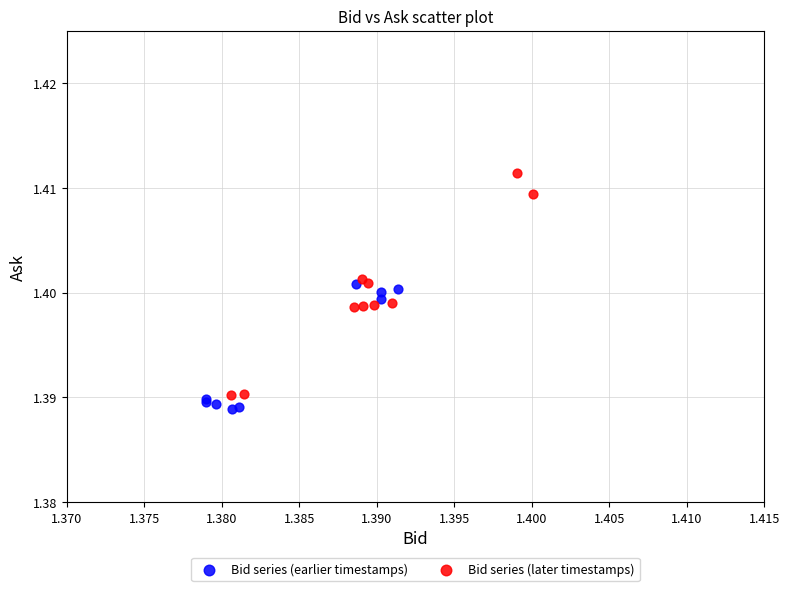

Which series reaches the maximum Y coordinate?

Bid series (later timestamps)